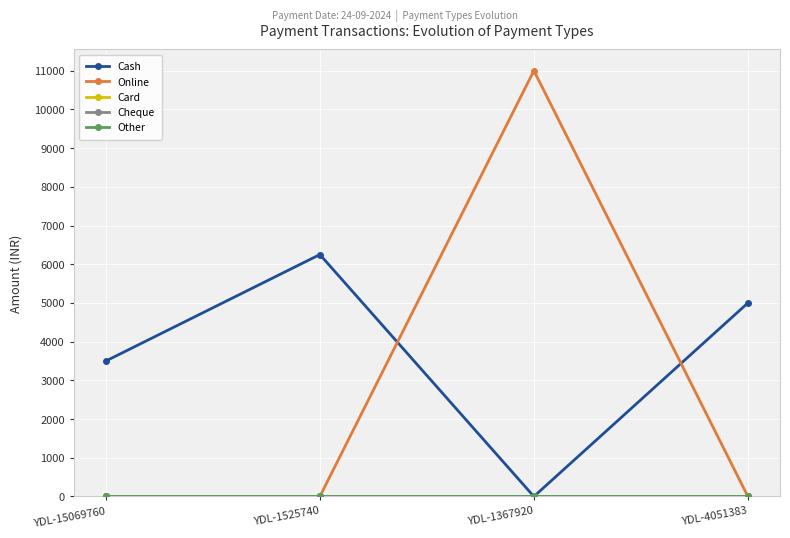

At how many categories does at least one series exceed 7589?

1